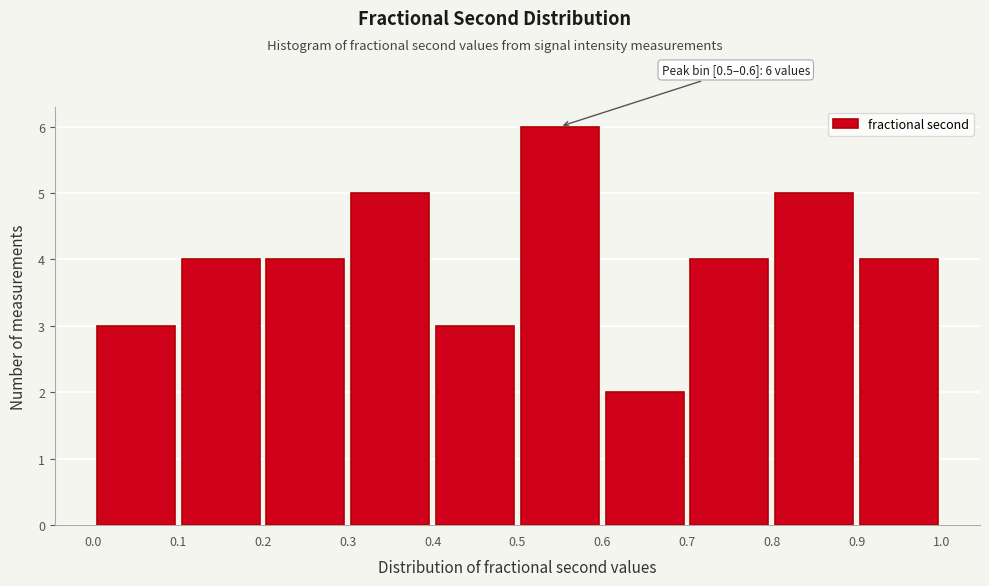

Over which range of the x-axis is the bar tallest?

0.5 to 0.6